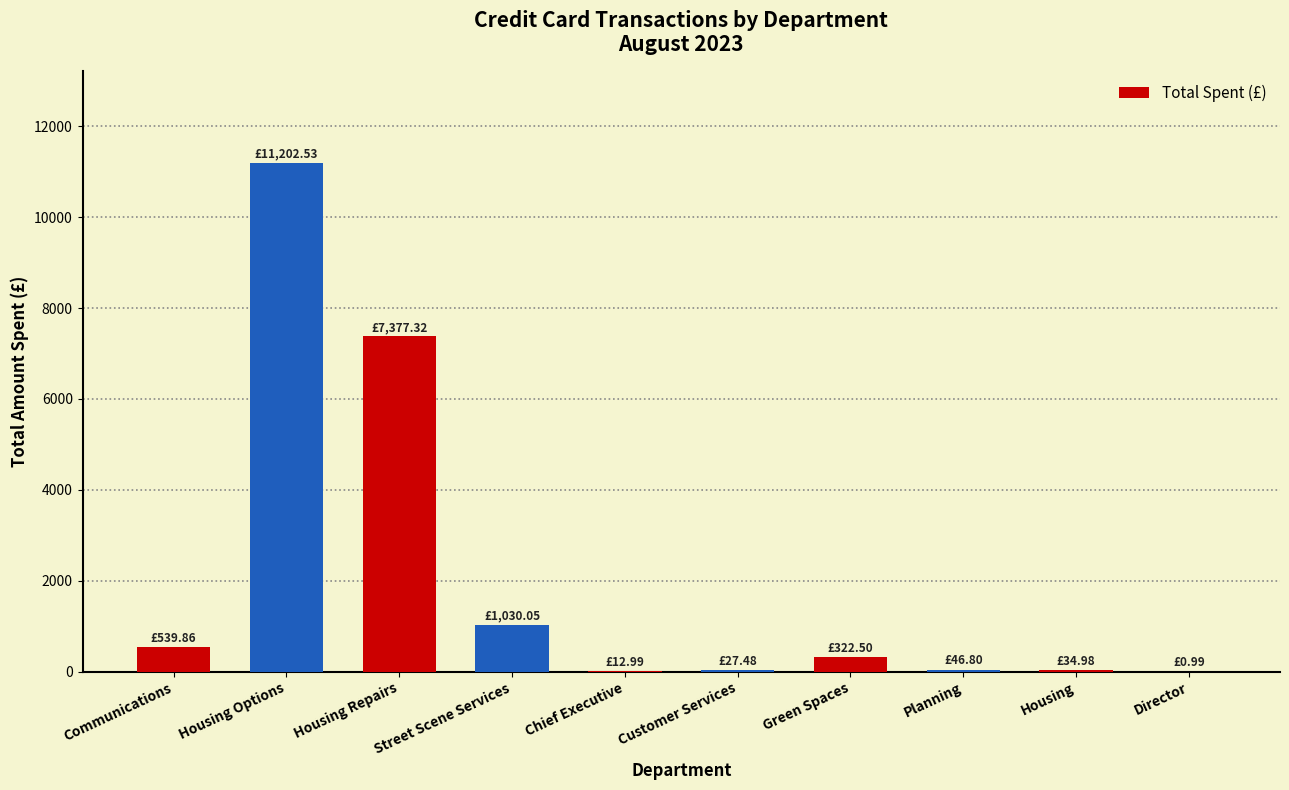

Read the value at Housing Options.

11202.5